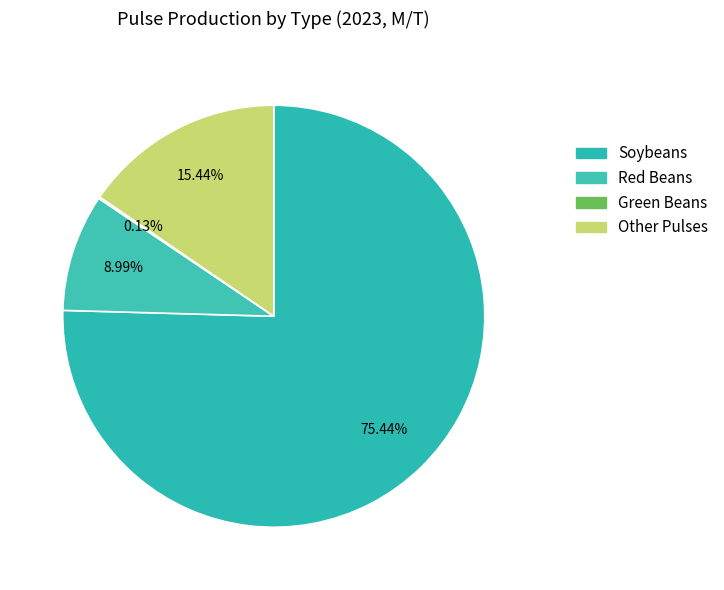

True or false: Soybeans accounts for 81% of the total.

False